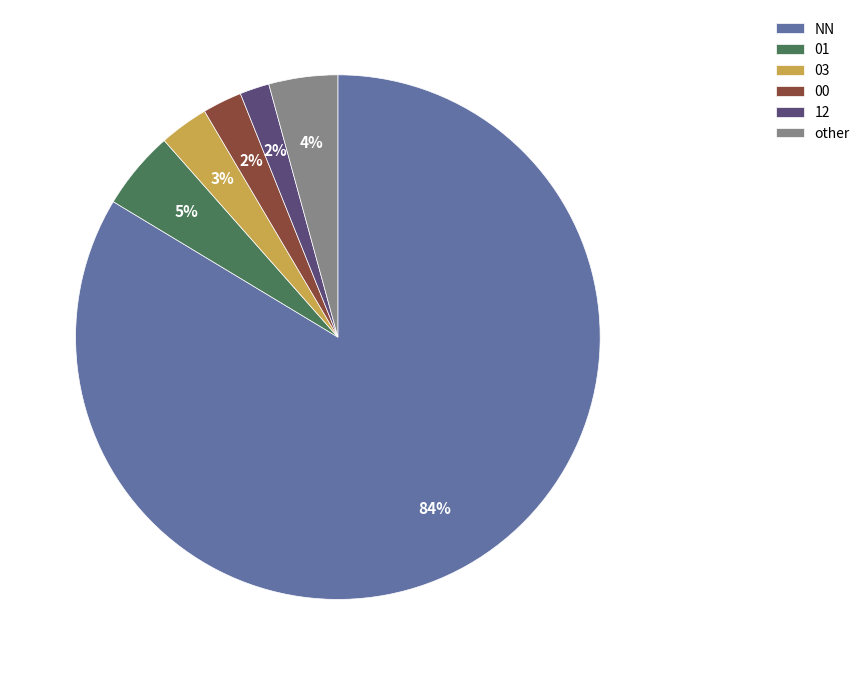

True or false: 00 accounts for 2% of the total.

True